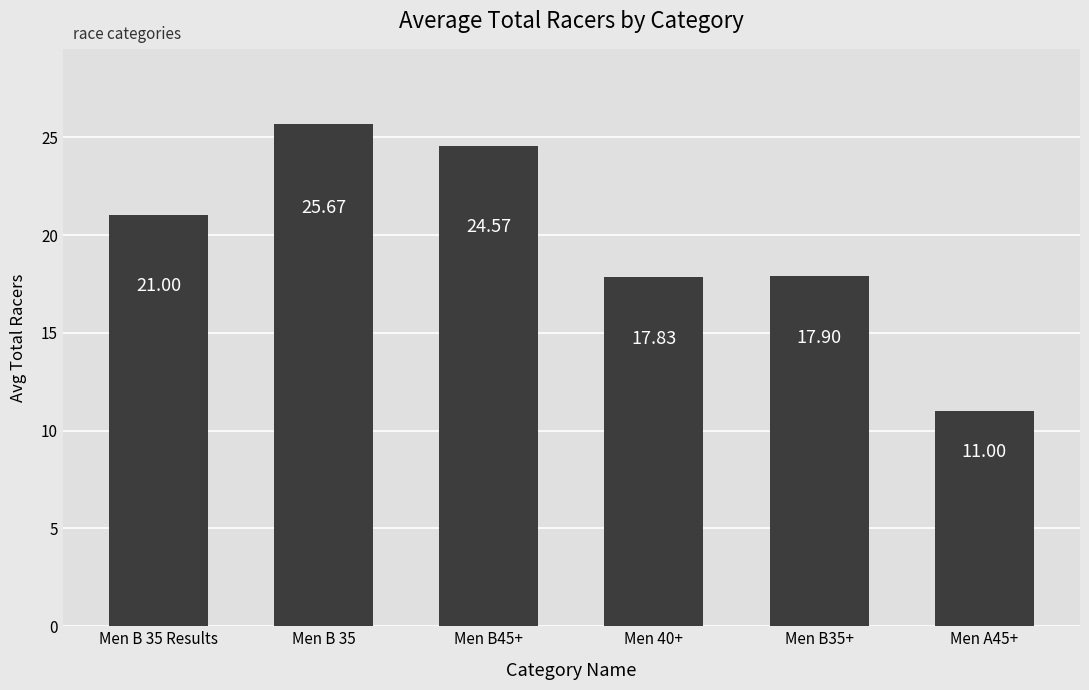

Is it true that the value at Men B35+ is 17.9?

True